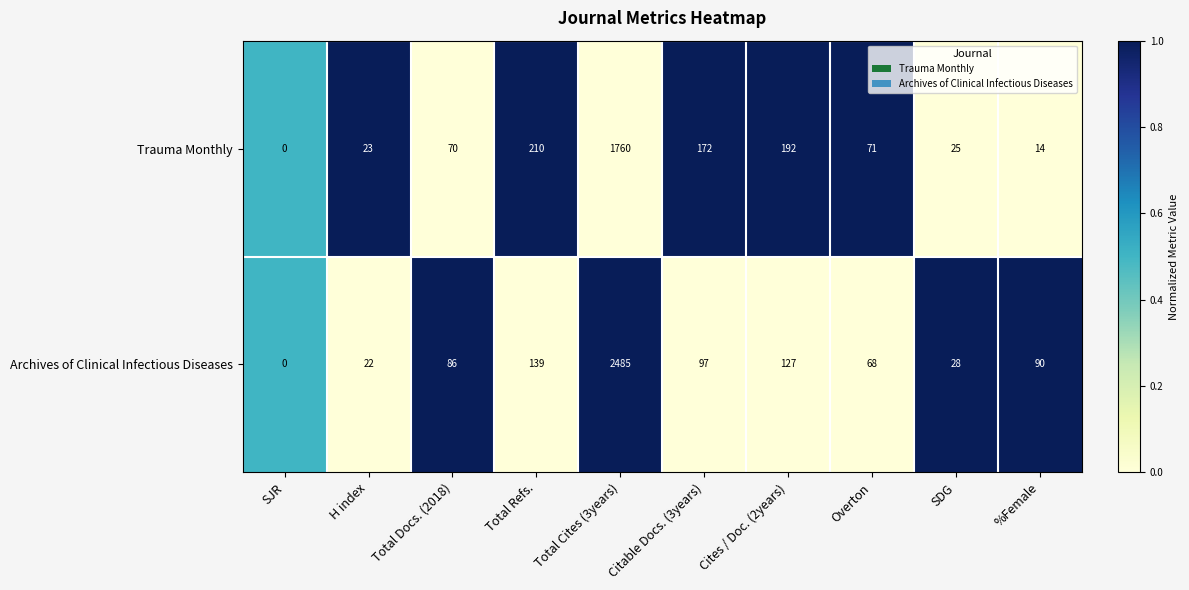

What is the difference between the maximum and minimum values in the Archives of Clinical Infectious Diseases series?

2485